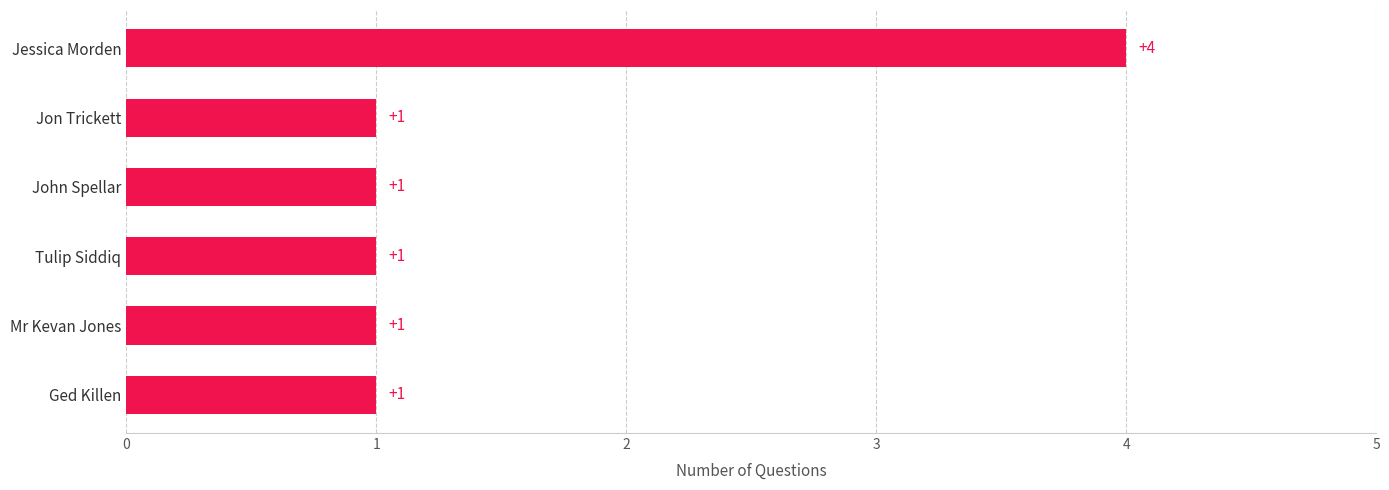

Reading bottom to top, transcribe all the data shown in this chart.

1	1	1	1	1	4